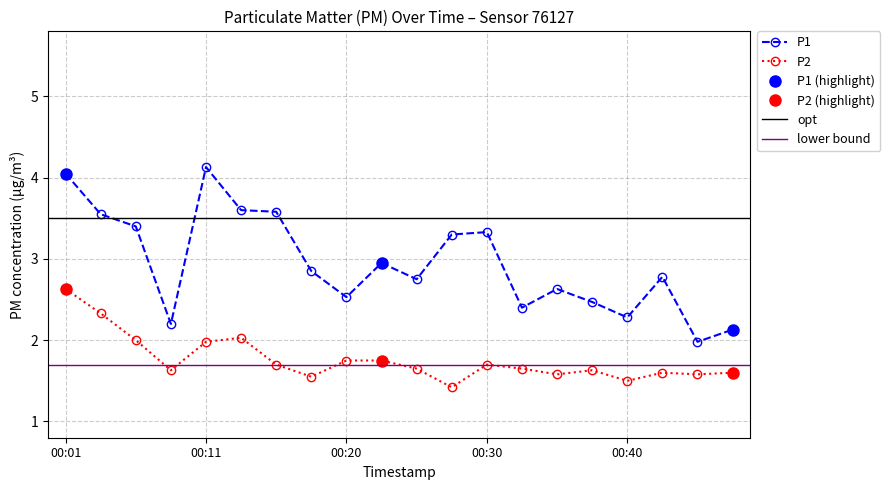

The P2 series shows 1.6 at 00:47. True or false?

True